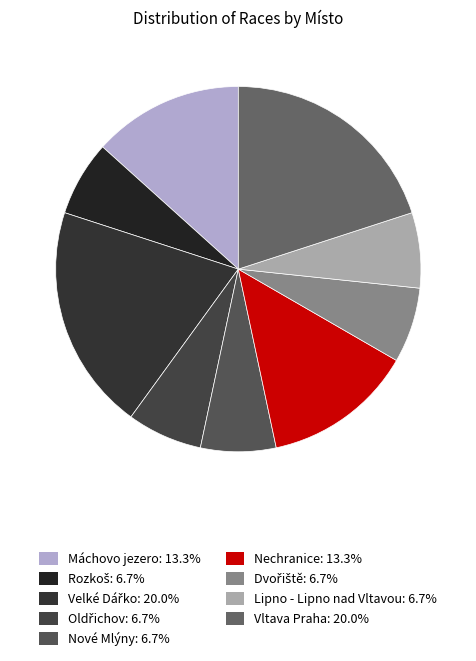

Count the number of slices in the pie.

9